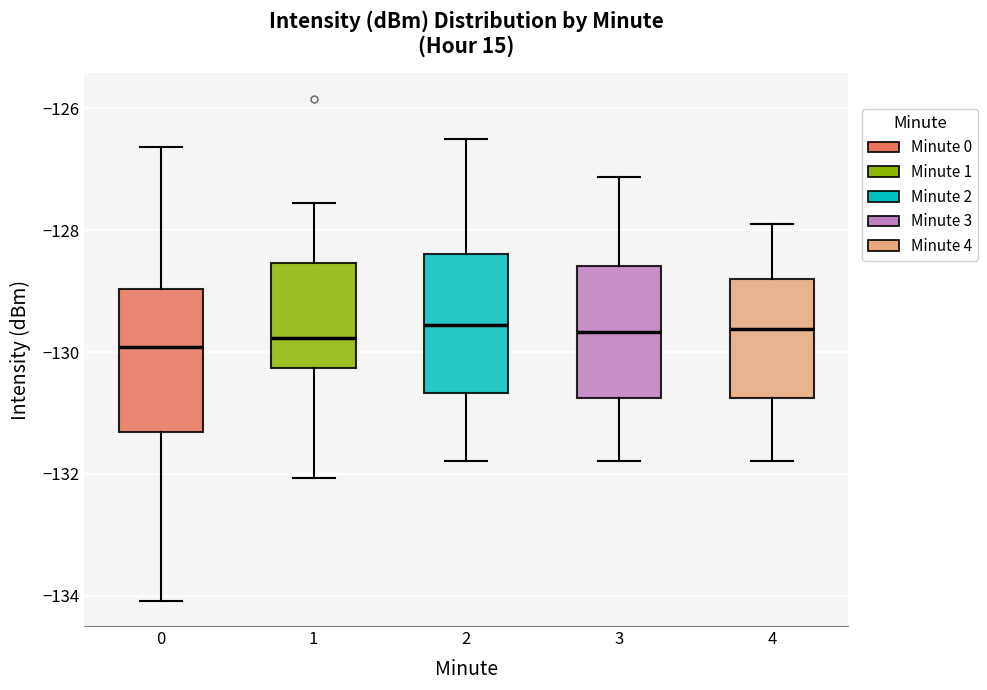

Reading left to right, transcribe this box plot: for each box, give where its median line is, the range the box spans, and where its two whiskers end, as read against the y-axis. The values are not printed on the chart, so give them approximately, as read against the axis.

0: median -130.0, box -131.4 to -129.0, whiskers -134.0 to -126.6
1: median -129.8, box -130.2 to -128.6, whiskers -132.0 to -127.6
2: median -129.6, box -130.6 to -128.4, whiskers -131.8 to -126.4
3: median -129.6, box -130.8 to -128.6, whiskers -131.8 to -127.2
4: median -129.6, box -130.8 to -128.8, whiskers -131.8 to -127.8